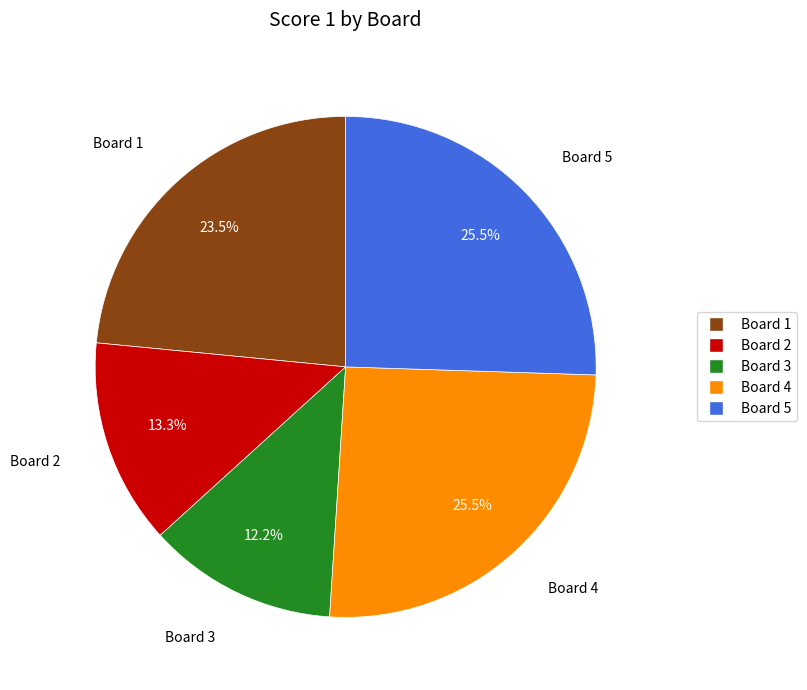

What is the smallest slice in the pie chart?

Board 3